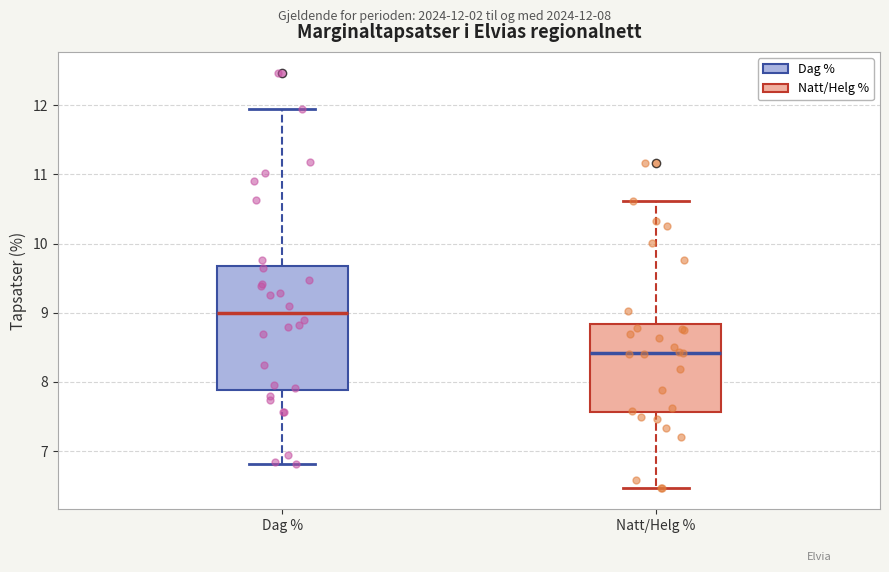

Reading left to right, read every box against the y-axis: the position of its median line, the range the box covers, and the ends of its whiskers. The values are not printed on the chart, so give them approximately, as read against the axis.

Dag %: median 9.0, box 7.9 to 9.7, whiskers 6.8 to 12.0
Natt/Helg %: median 8.4, box 7.6 to 8.8, whiskers 6.5 to 10.6